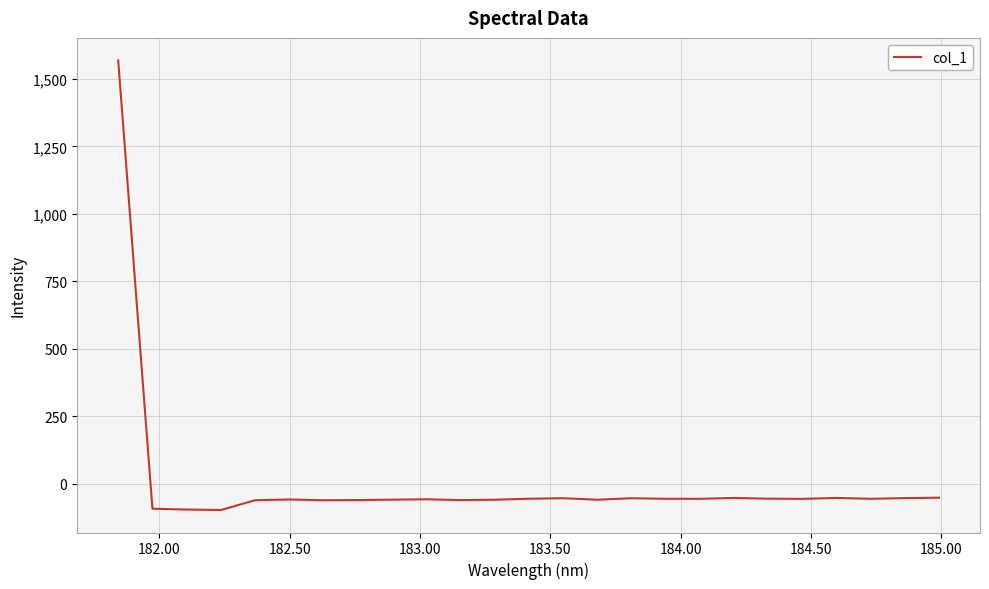

What is the greatest value displayed?

1568.3